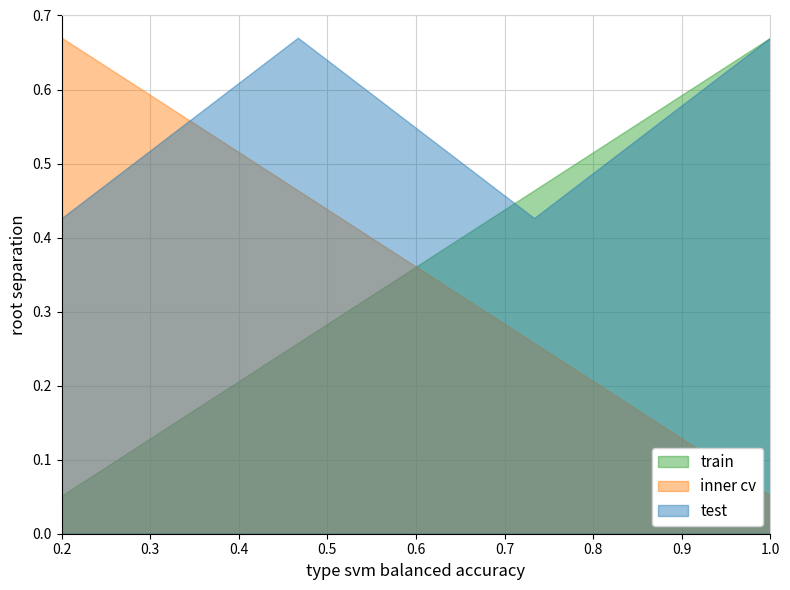

What is the smallest value displayed?

0.1